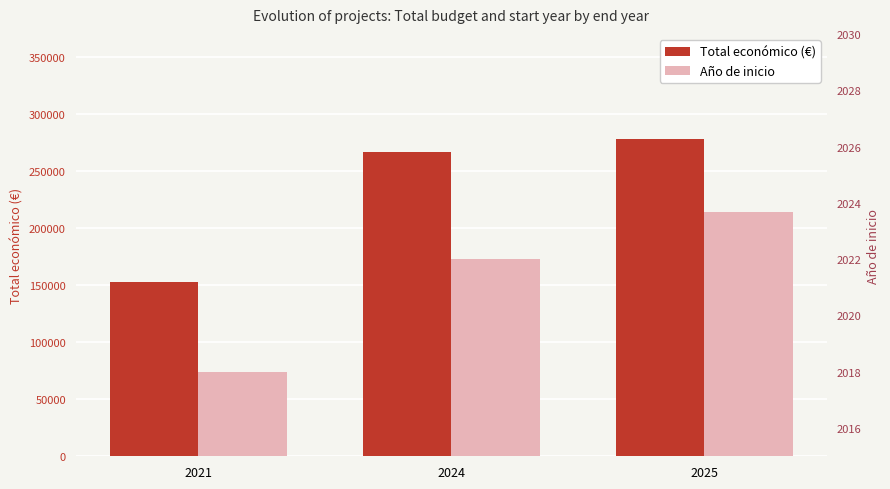

Rank the series by their maximum value, from lowest to highest.

Año de inicio, Total económico (€)